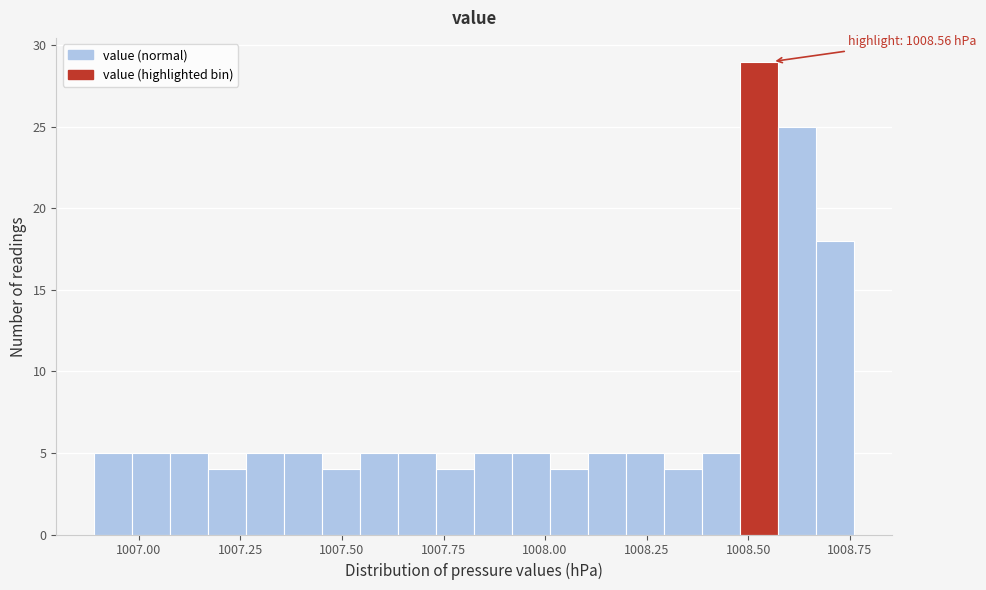

Read against the x-axis, roughly where is the centre of the tallest bar?

1008.55